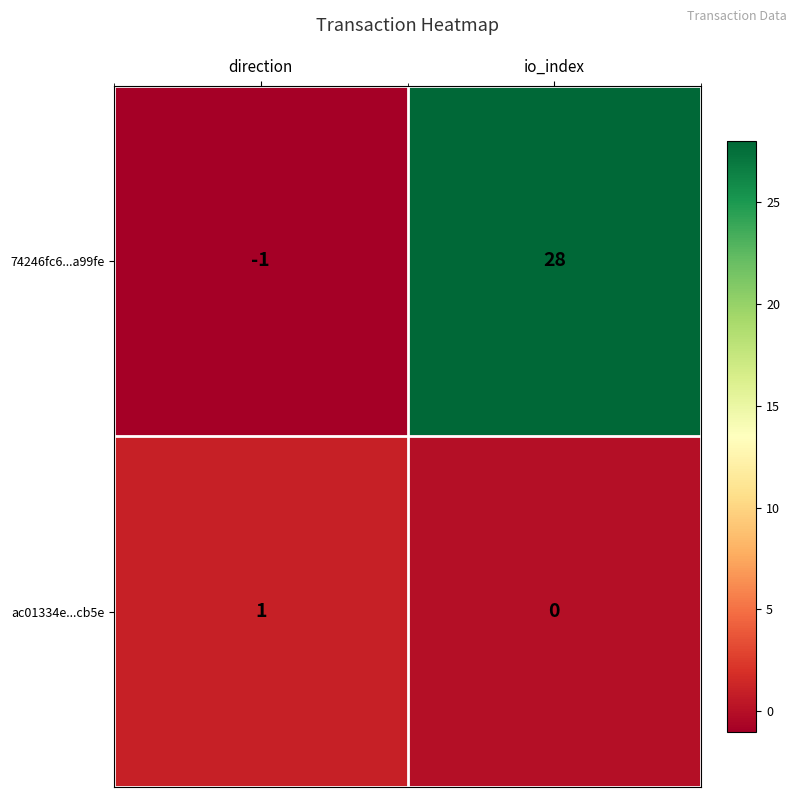

Between direction and io_index, which series saw the biggest shift?

74246fc6...a99fe